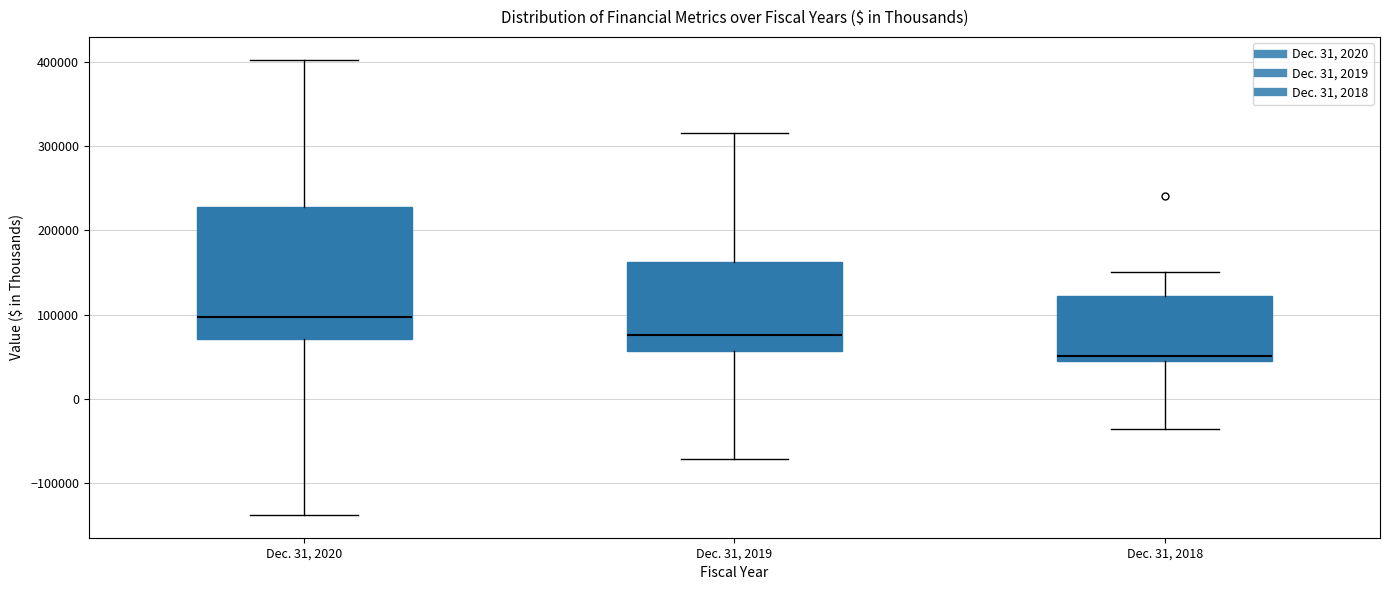

Which box has the lowest median line?

Dec. 31, 2018